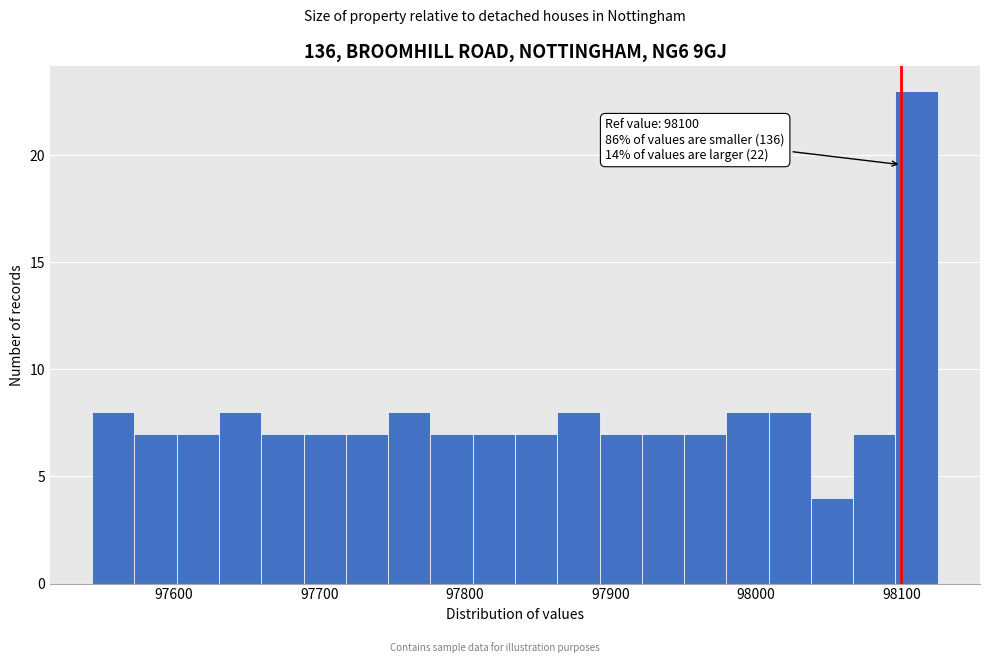

Read against the x-axis, roughly where is the centre of the tallest bar?

98110